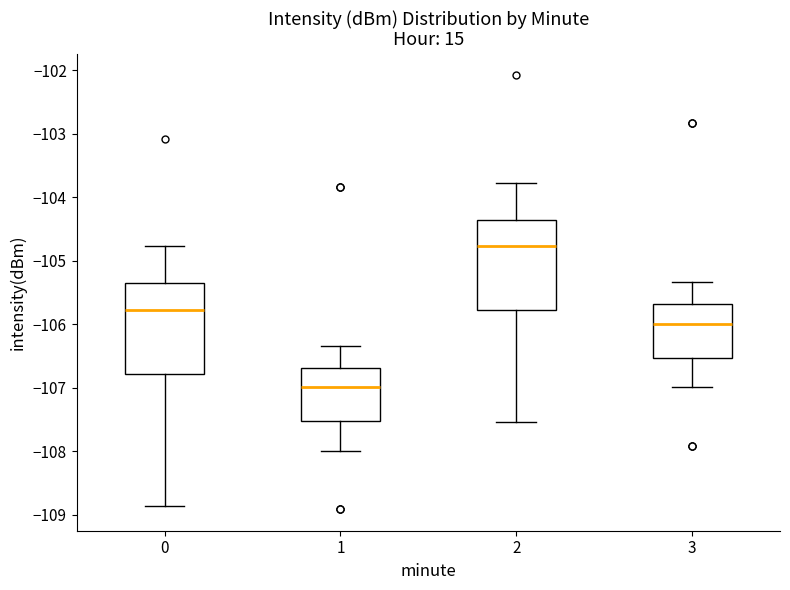

Reading left to right, transcribe this box plot: for each box, give where its median line is, the range the box spans, and where its two whiskers end, as read against the y-axis. The values are not printed on the chart, so give them approximately, as read against the axis.

0: median -105.8, box -106.8 to -105.4, whiskers -108.9 to -104.8
1: median -107.0, box -107.5 to -106.7, whiskers -108.0 to -106.3
2: median -104.8, box -105.8 to -104.4, whiskers -107.5 to -103.8
3: median -106.0, box -106.5 to -105.7, whiskers -107.0 to -105.3